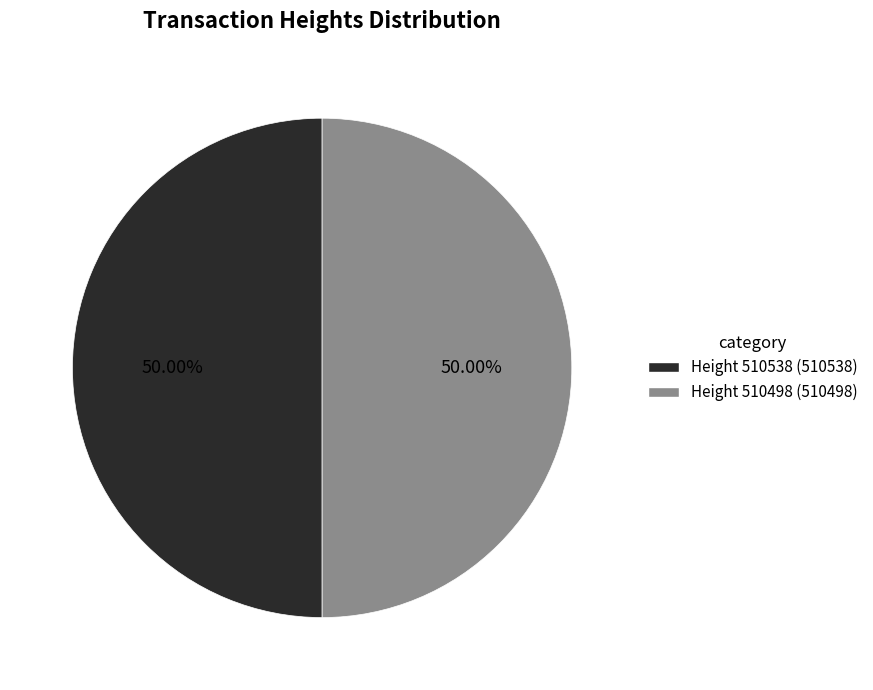

Approximately how many times larger is the value at Height 510498 (510498) compared to Height 510538 (510538)?

1.0